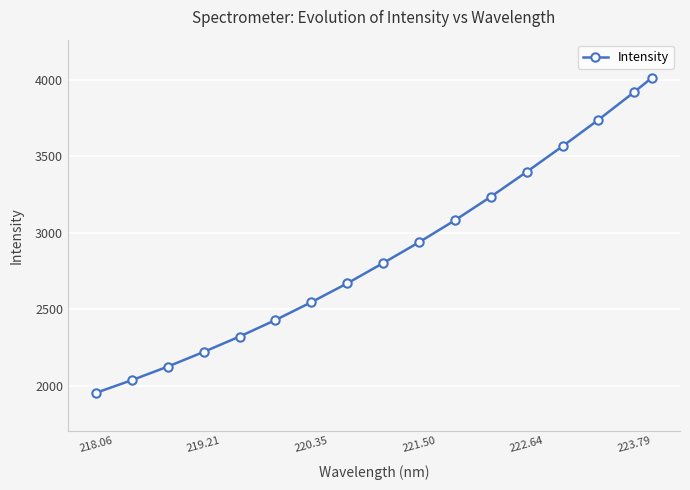

Reading right to left, extract all data points from this chart.

4015.2	3920.3	3738.7	3565.9	3398.3	3235.8	3081.9	2938.2	2802.2	2669.6	2546.5	2429.7	2321.7	2221.0	2125.3	2036.4	1953.6